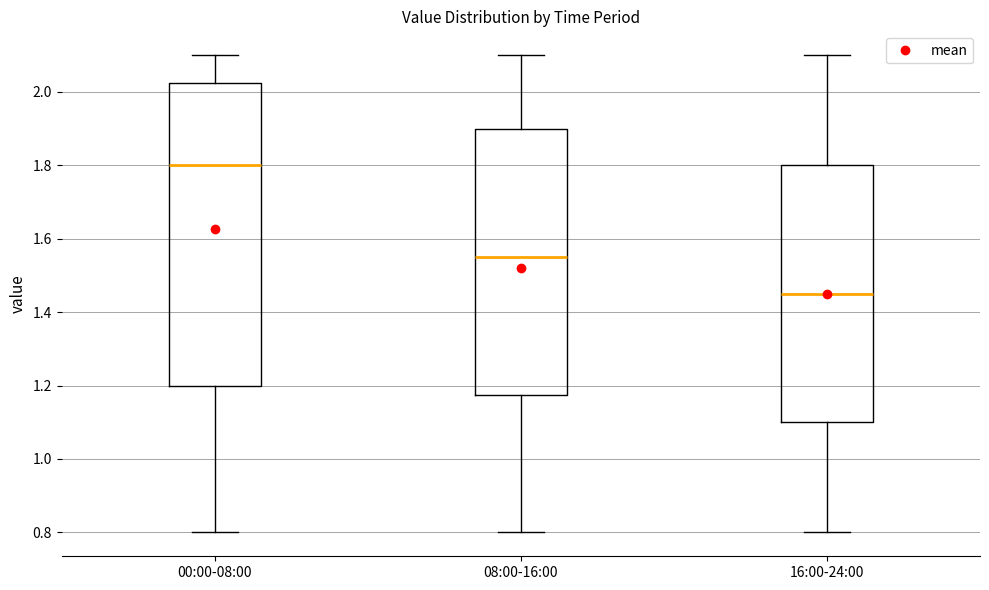

Which box is the tallest, from its lower edge to its upper edge?

00:00-08:00